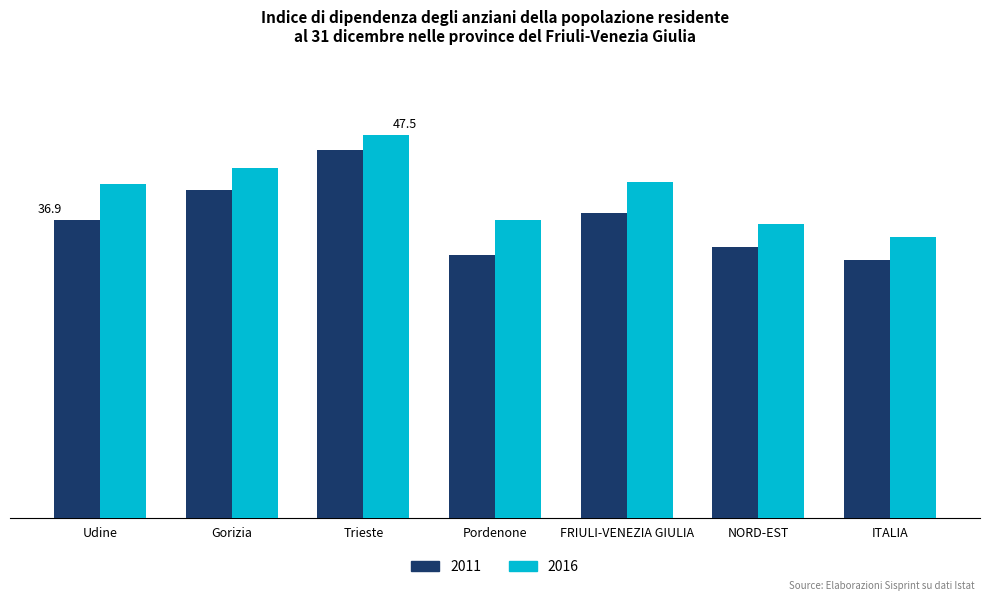

Reading left to right, what are all the values shown in this chart?

2011: Udine=36.9	Gorizia=40.6	Trieste=45.6	Pordenone=32.6	FRIULI-VENEZIA GIULIA=37.8	NORD-EST=33.6	ITALIA=32.0
2016: Udine=41.3	Gorizia=43.3	Trieste=47.5	Pordenone=36.9	FRIULI-VENEZIA GIULIA=41.6	NORD-EST=36.4	ITALIA=34.8